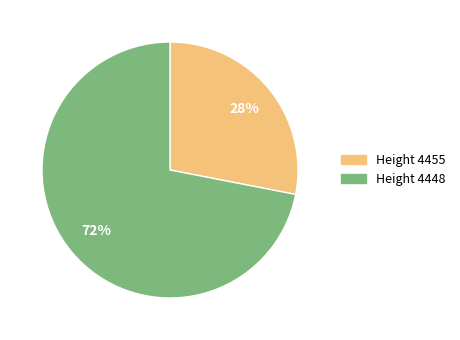

To the nearest percent, what is the average slice percentage?

50%